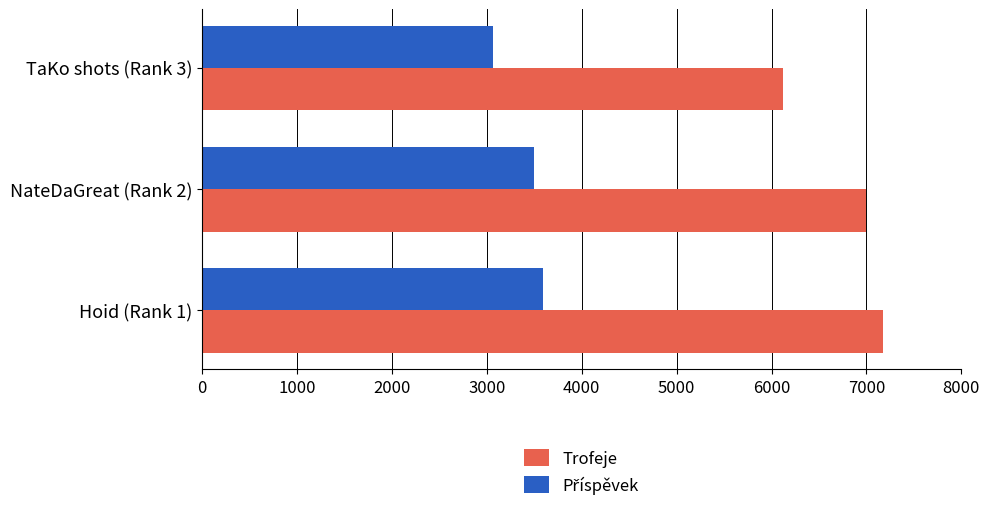

What is the average value of the Trofeje series?

6765